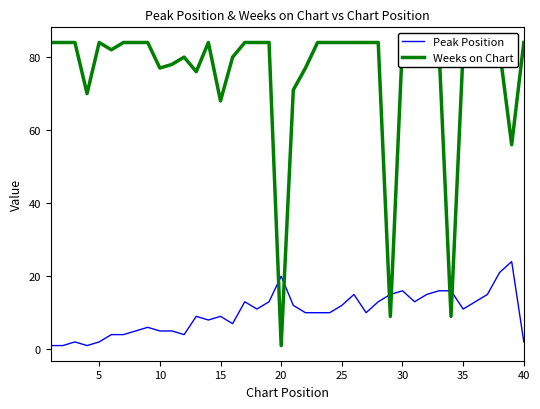

How many interior local peaks does the Weeks on Chart series have?

4